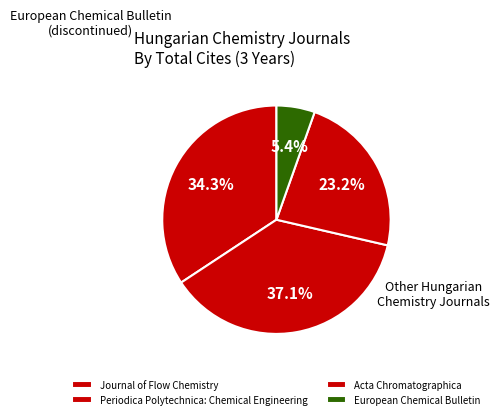

What is the largest slice in the pie chart?

Periodica Polytechnica: Chemical Engineering